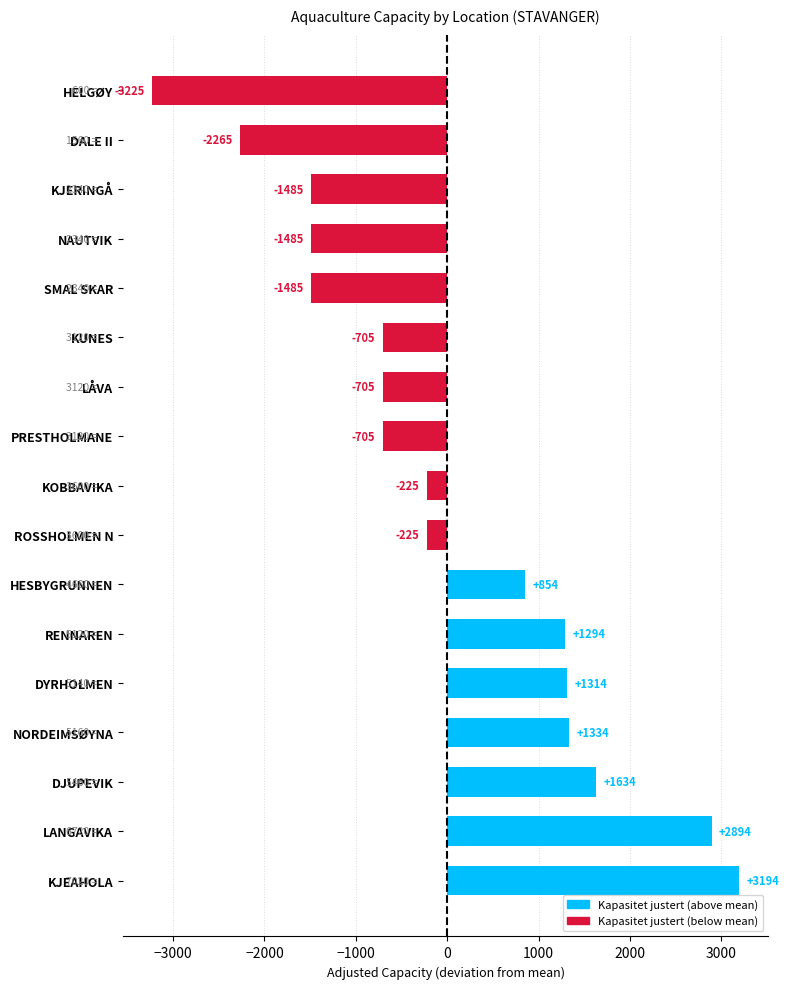

The value at PRESTHOLMANE is -195.7. True or false?

False